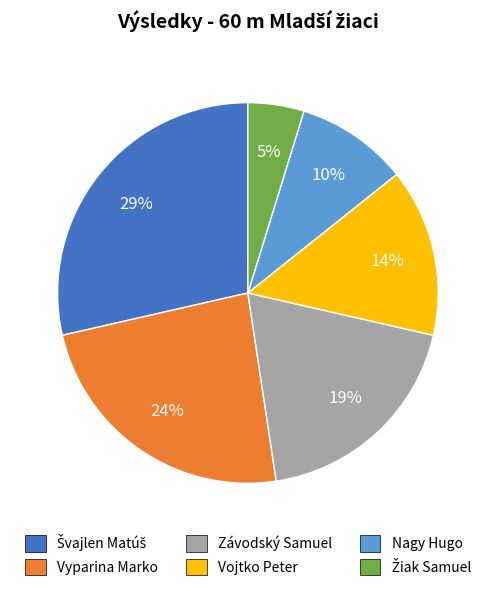

To the nearest percent, what percentage of the pie is Nagy Hugo?

10%